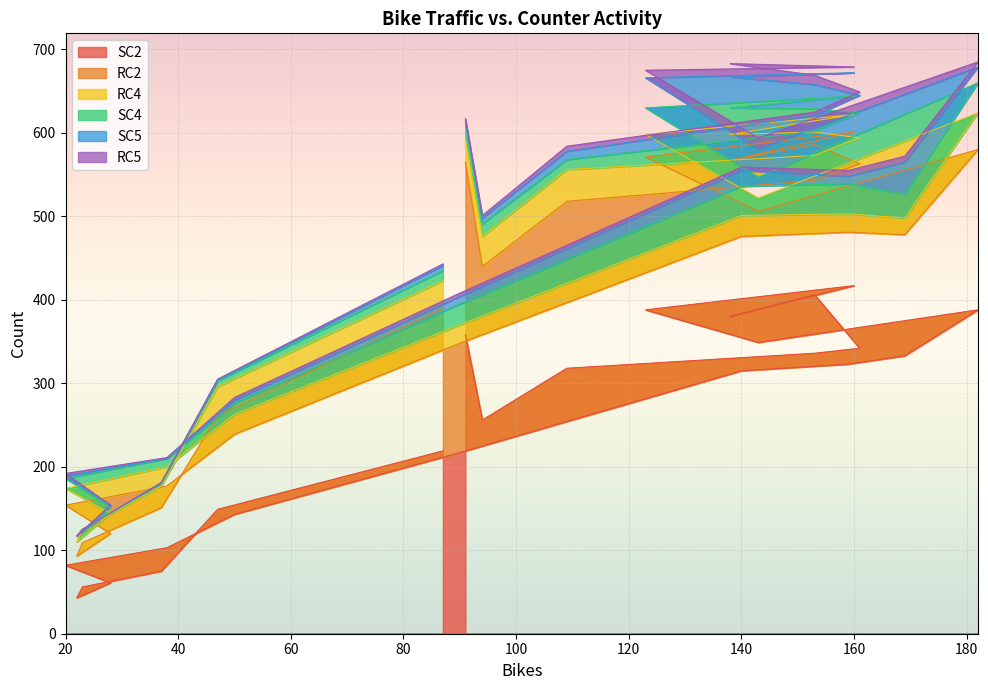

List the labels in order of SC4 value, smallest first.

23, 37, 47, 22, 28, 38, 87, 20, 109, 50, 94, 91, 160, 90, 143, 153, 169, 153, 161, 123, 138, 140, 159, 182